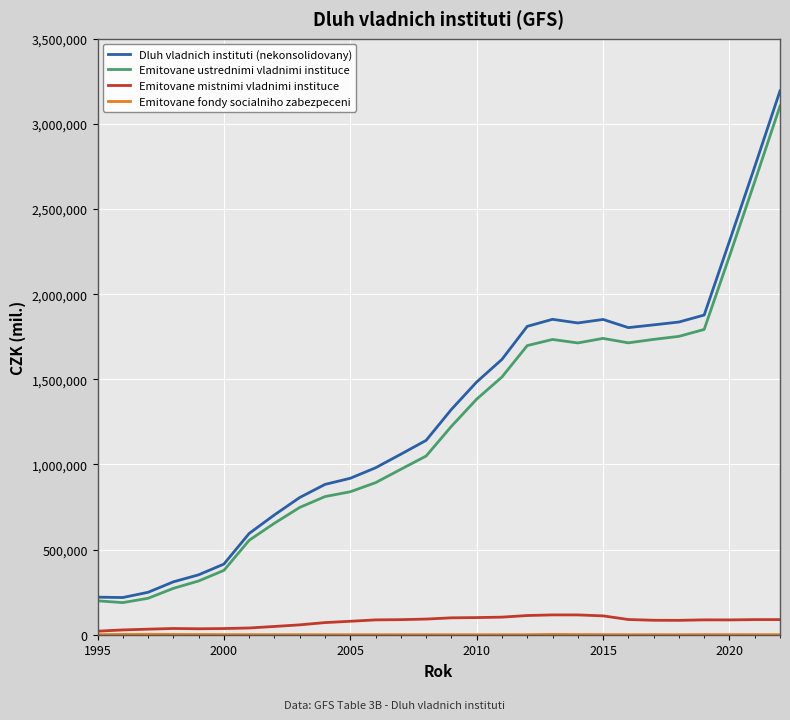

What is the greatest value displayed?

3193650